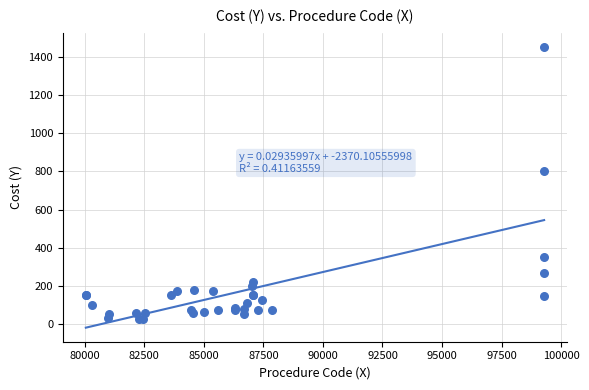

What Y value in the scatter plot is closest to 740?

800.0